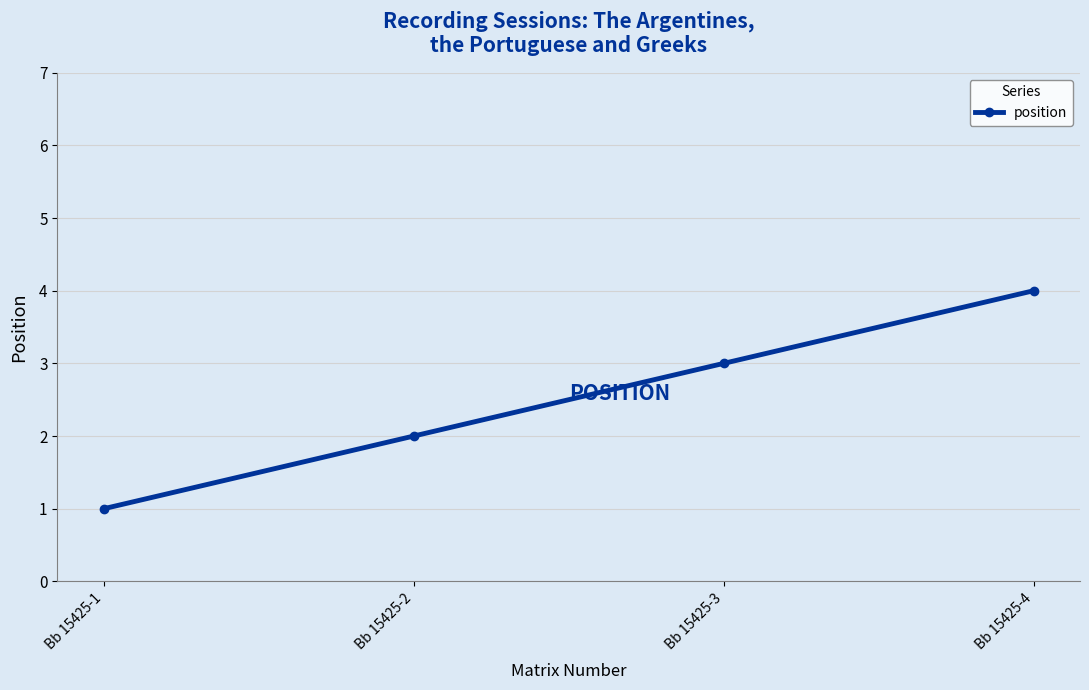

The value at Bb 15425-2 is 3. True or false?

False